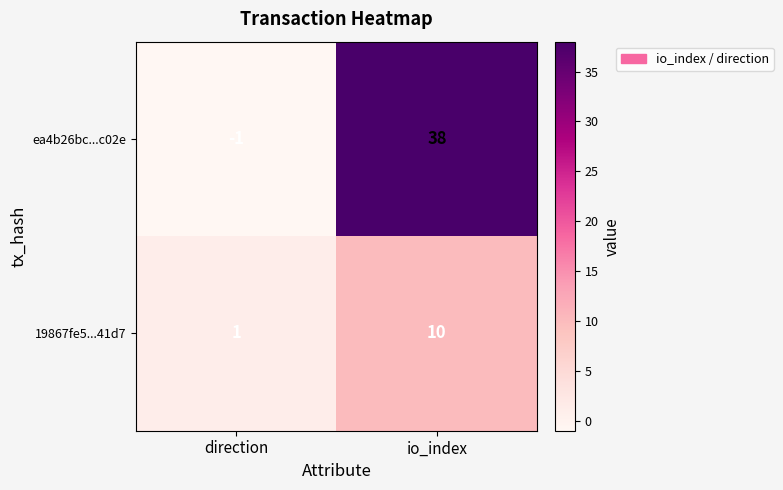

How many values in ea4b26bc...c02e are above zero?

1